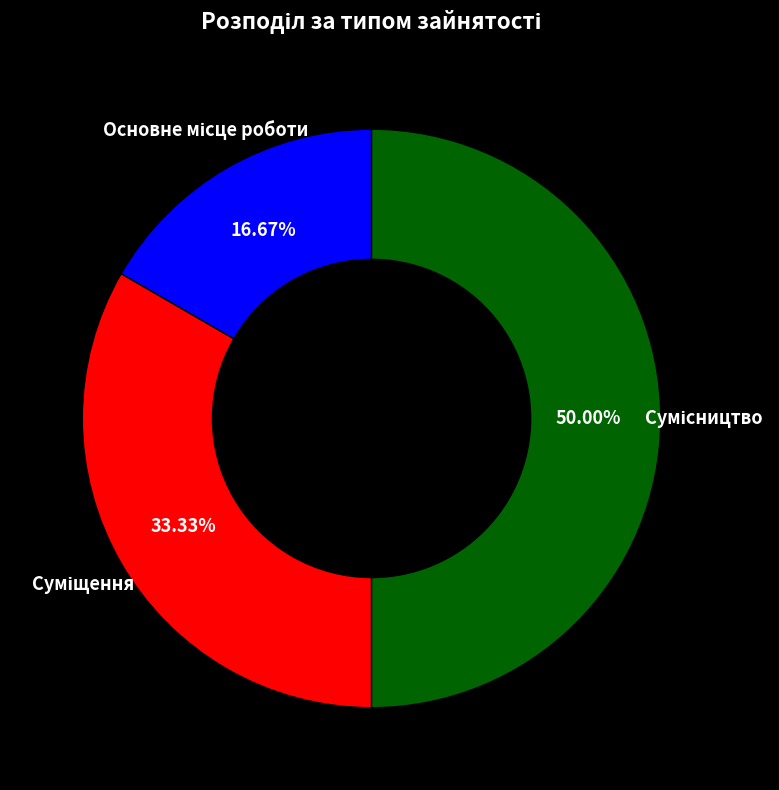

Count the number of slices in the pie.

3